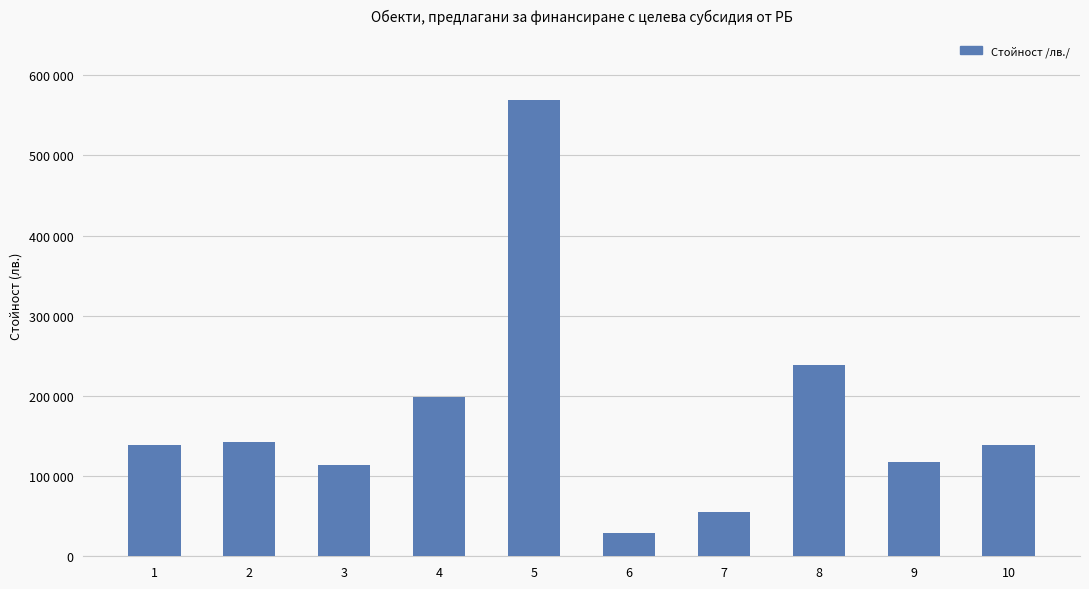

What is the value of the 10th bar from the left?

138900